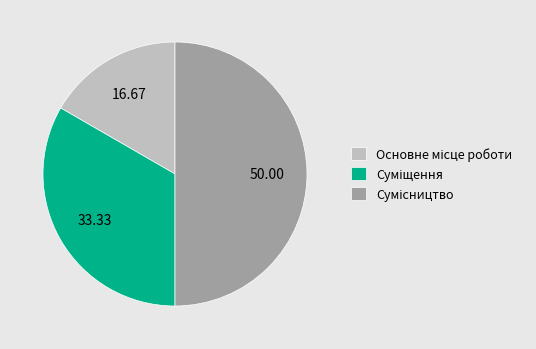

Which category has the biggest portion of the pie?

Сумісництво